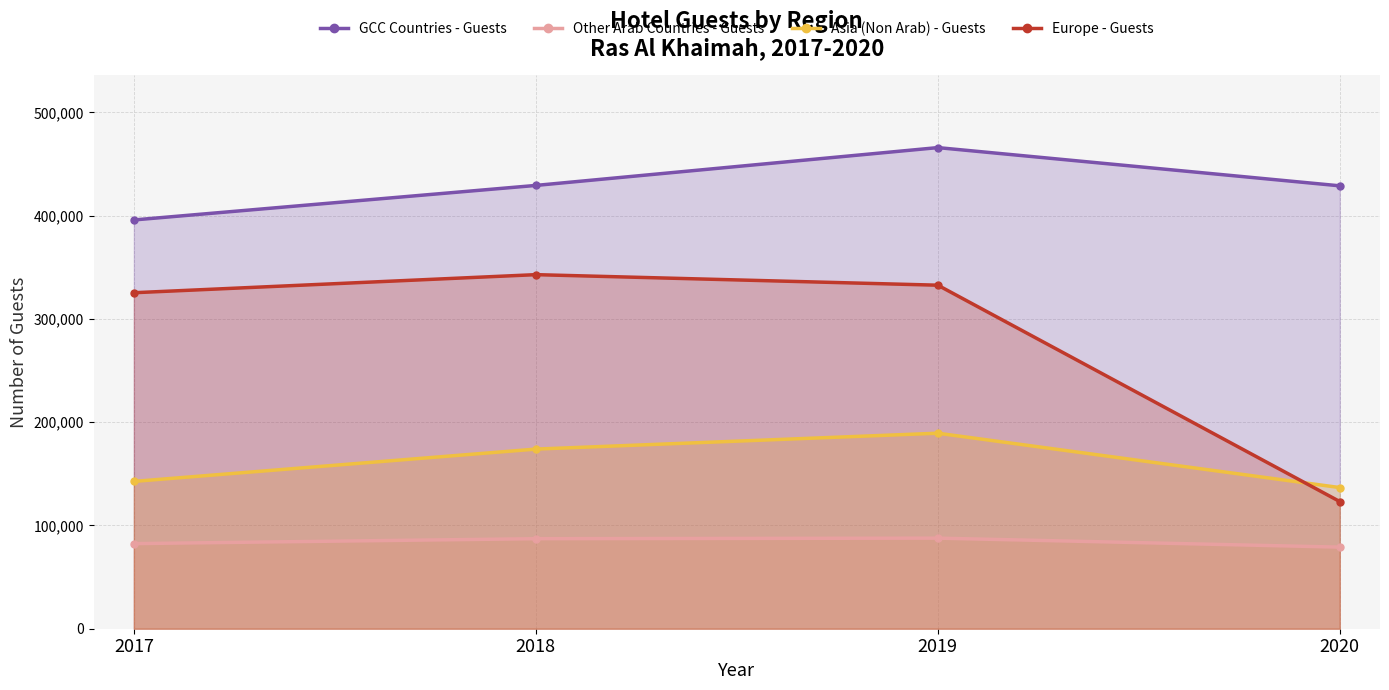

What is the total value across all series at 2017?

946126